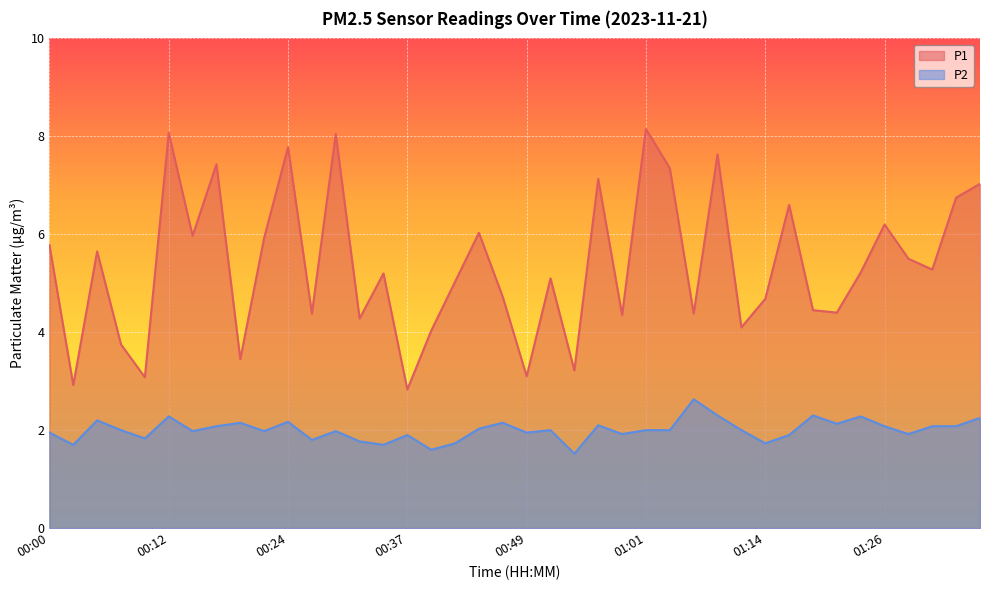

What is the sum of all P2 values?

80.2